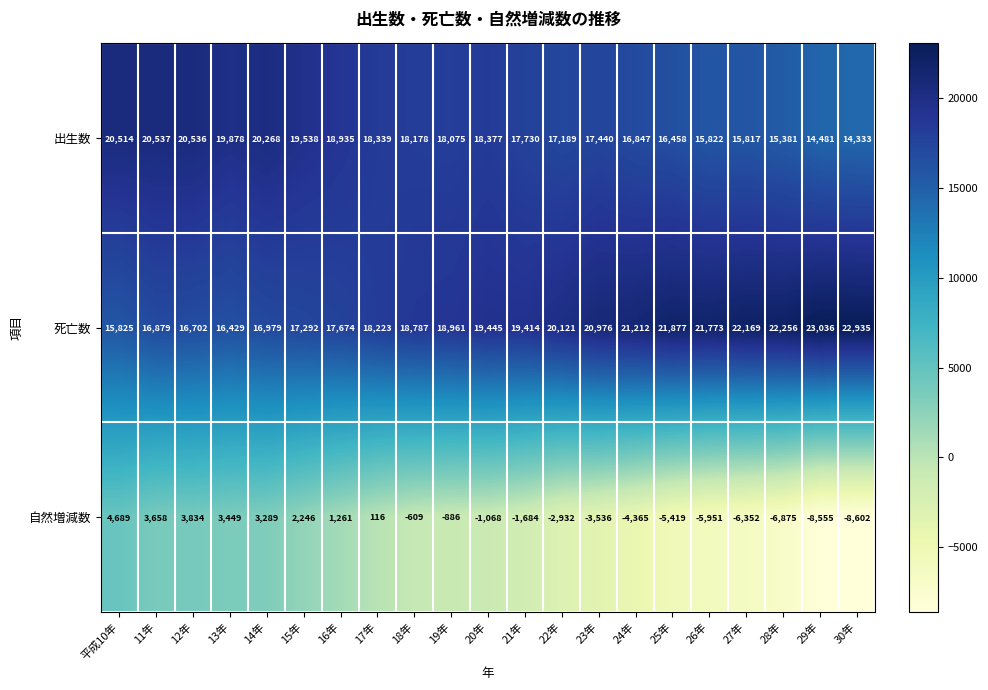

What is the difference between the second highest and second lowest values in the 出生数 series?

6055